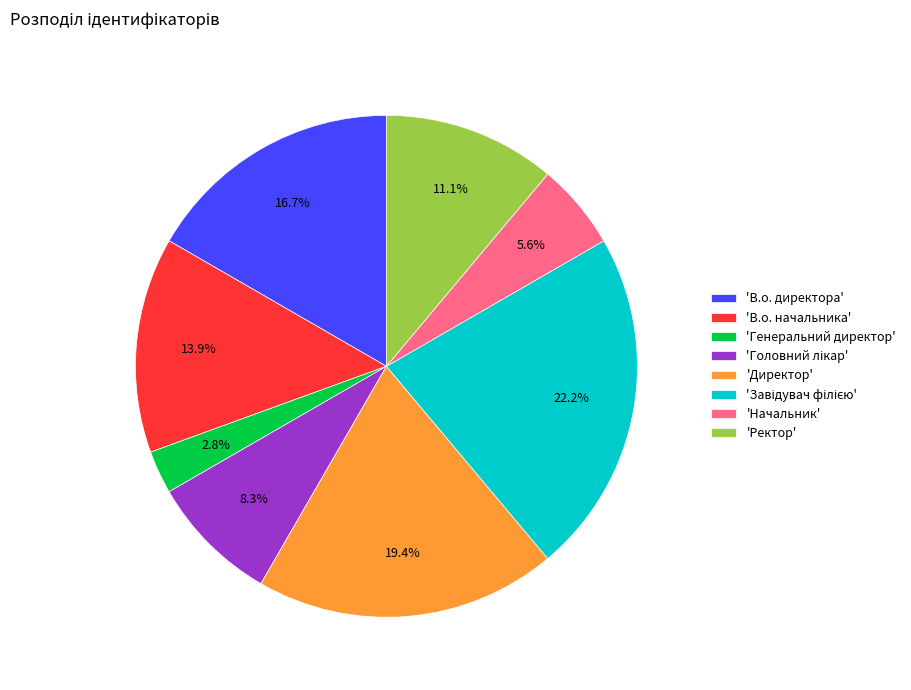

To the nearest percent, what is the average slice percentage?

12%